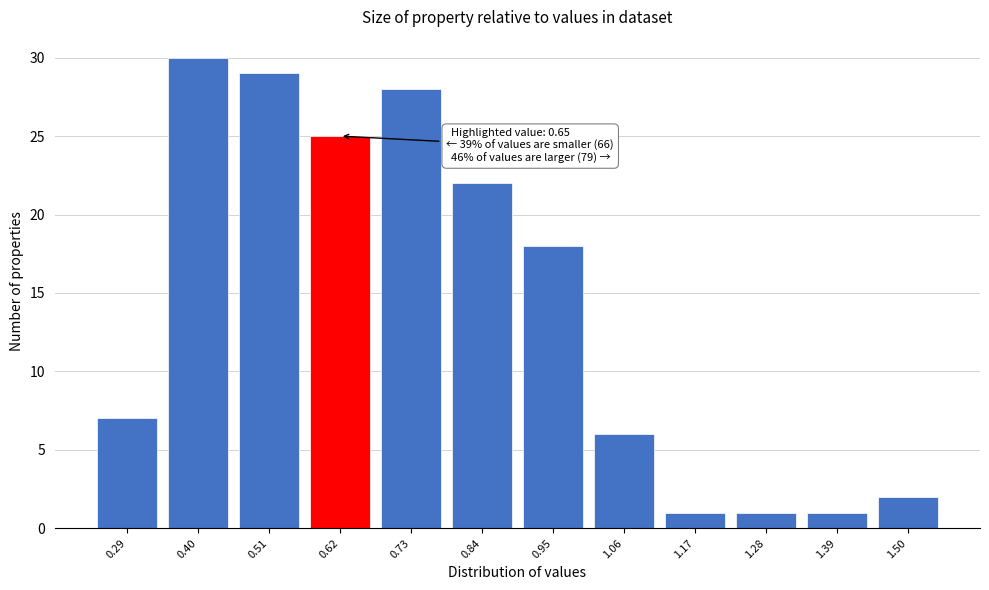

Reading left to right, extract all data points from this chart.

7	30	29	25	28	22	18	6	1	1	1	2